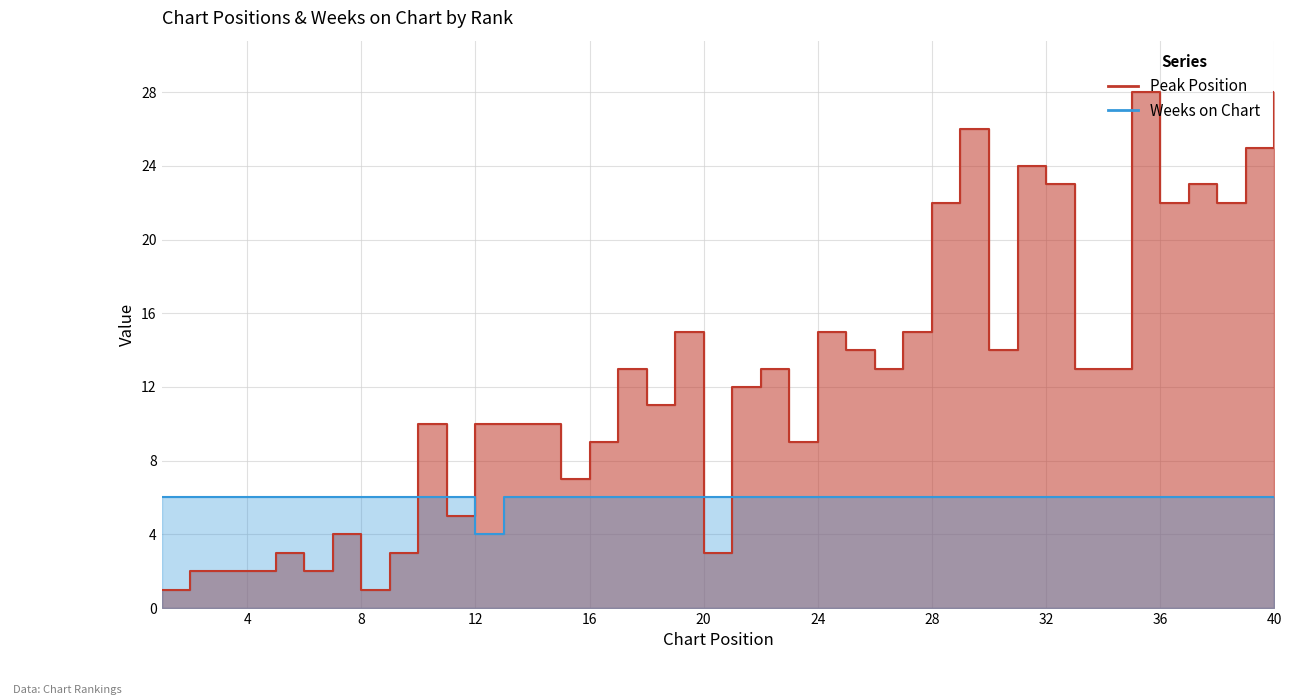

At which category is the sum across all series the highest?

35